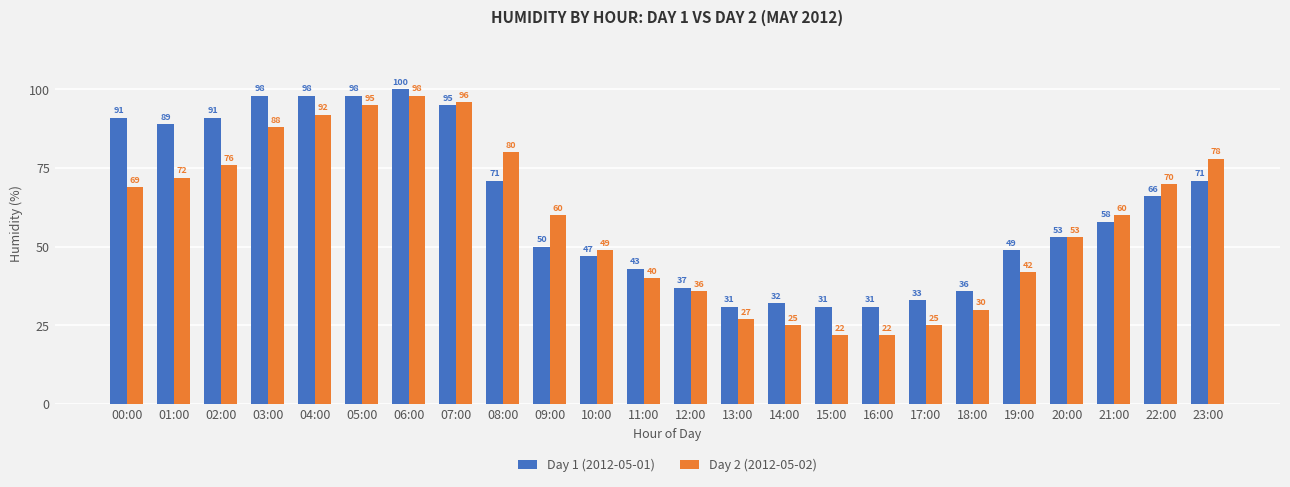

How many bars are there in each group?

2